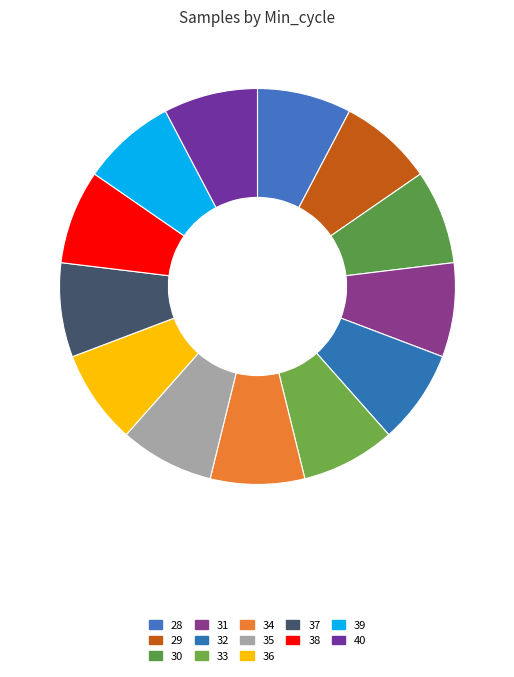

To the nearest percent, what is the average slice percentage?

8%